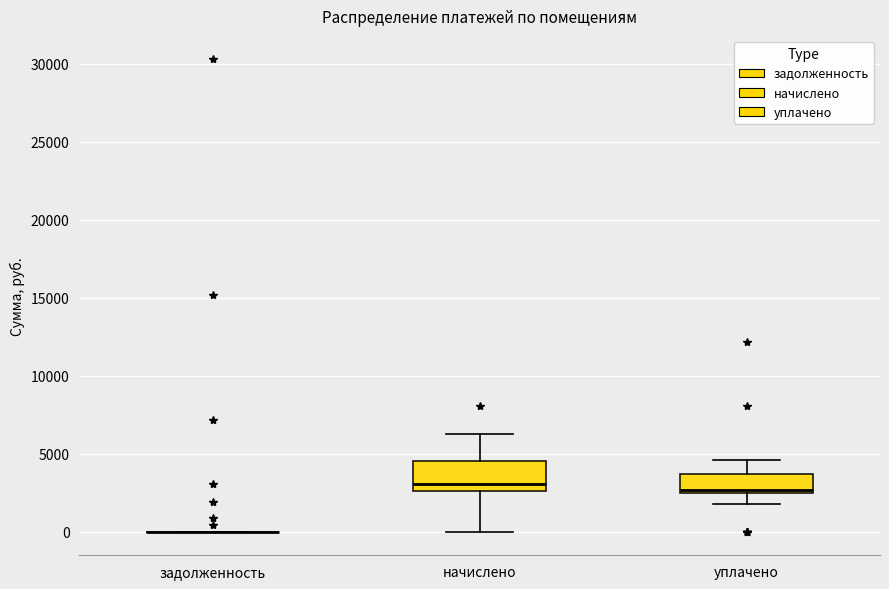

Reading left to right, read every box against the y-axis: the position of its median line, the range the box covers, and the ends of its whiskers. The values are not printed on the chart, so give them approximately, as read against the axis.

задолженность: box collapsed to a line at 0, whiskers 0 to 0
начислено: median 3000, box 2500 to 4500, whiskers 0 to 6500
уплачено: median 2500, box 2500 to 3500, whiskers 2000 to 4500